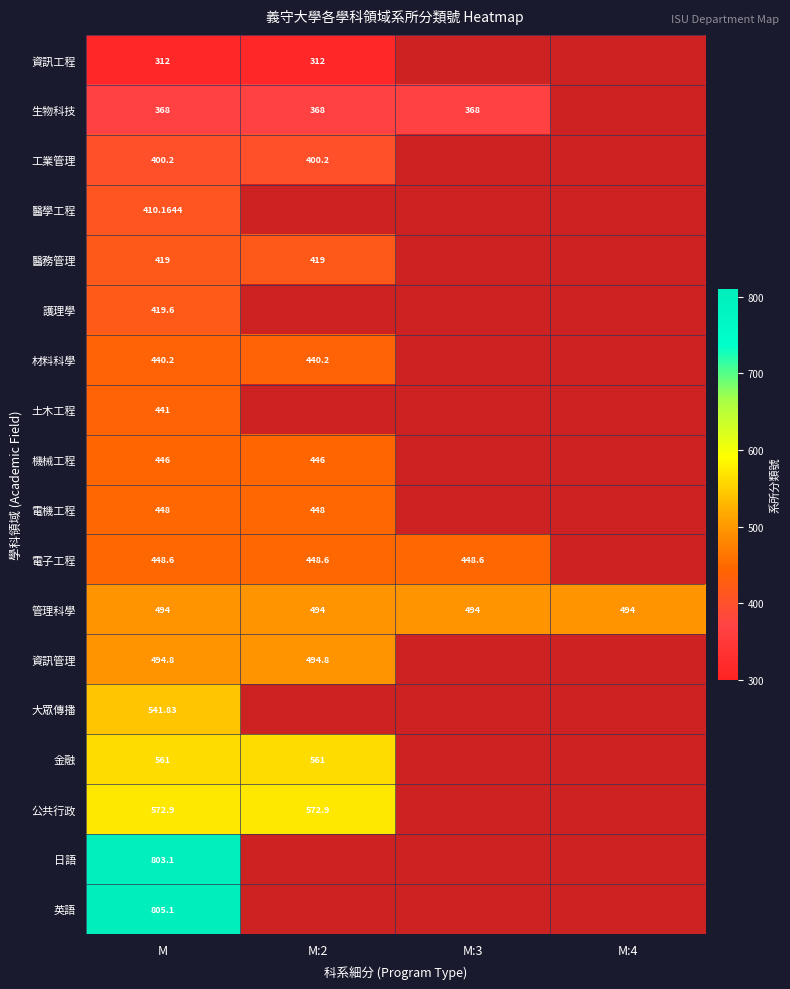

At how many categories does at least one series exceed 559?

2